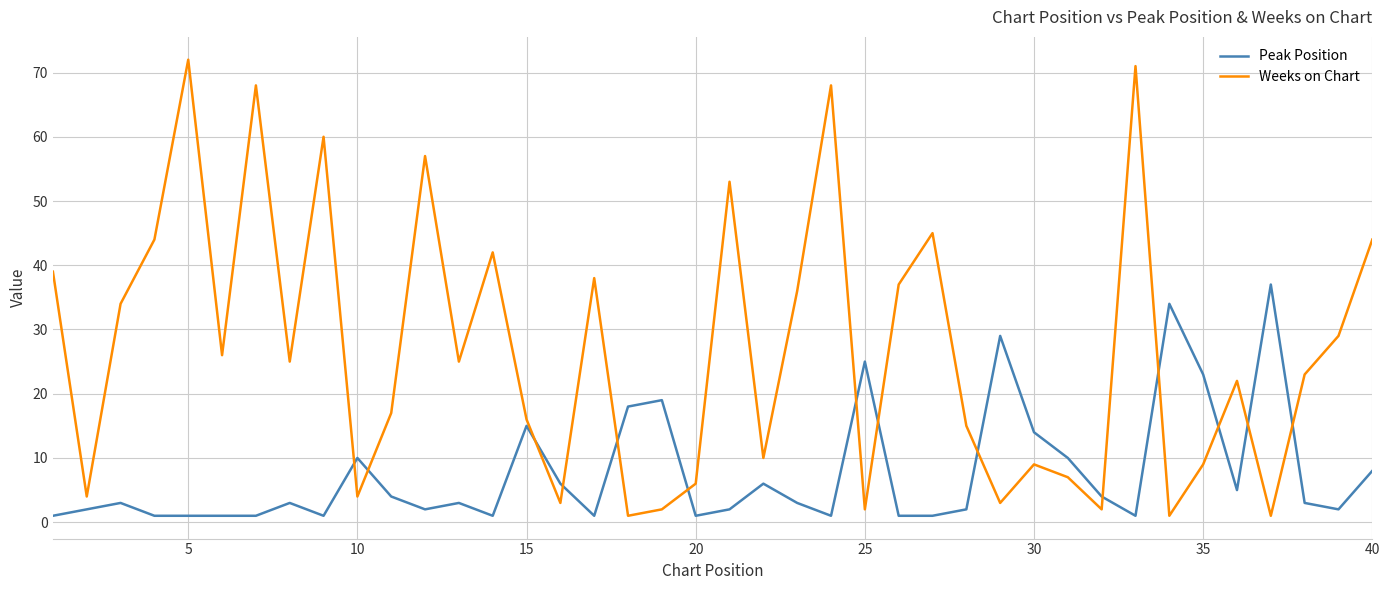

What is the maximum value shown in the chart?

72